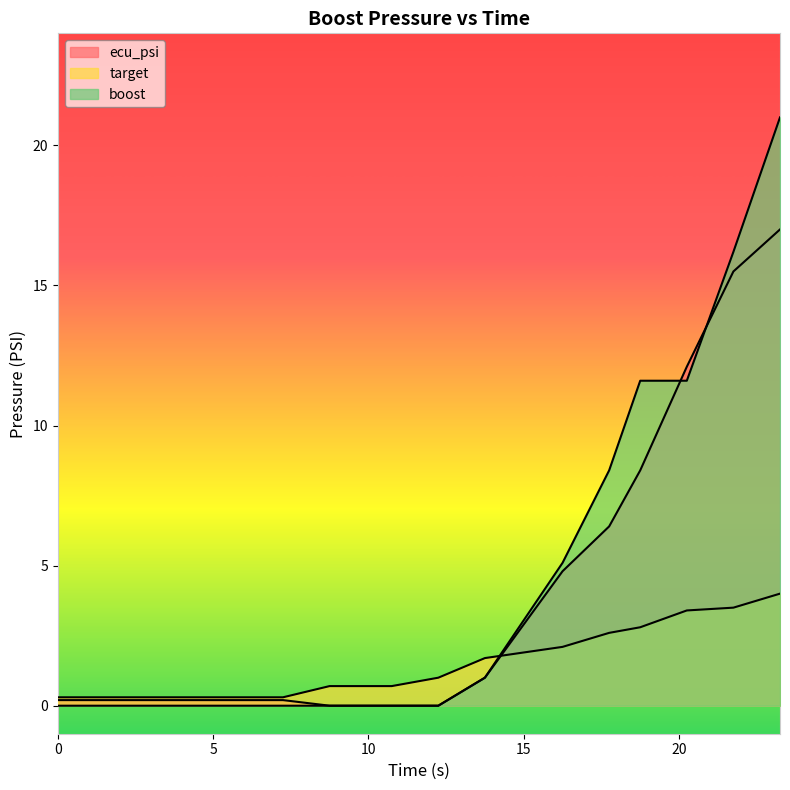

Which series changed the most between 10.75 and 18.75?

boost